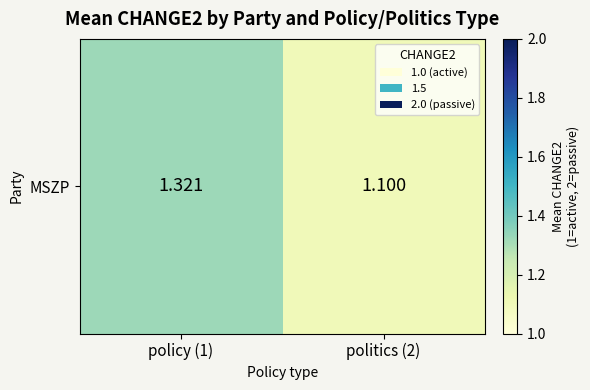

Which has a higher value, politics (2) or policy (1)?

policy (1)